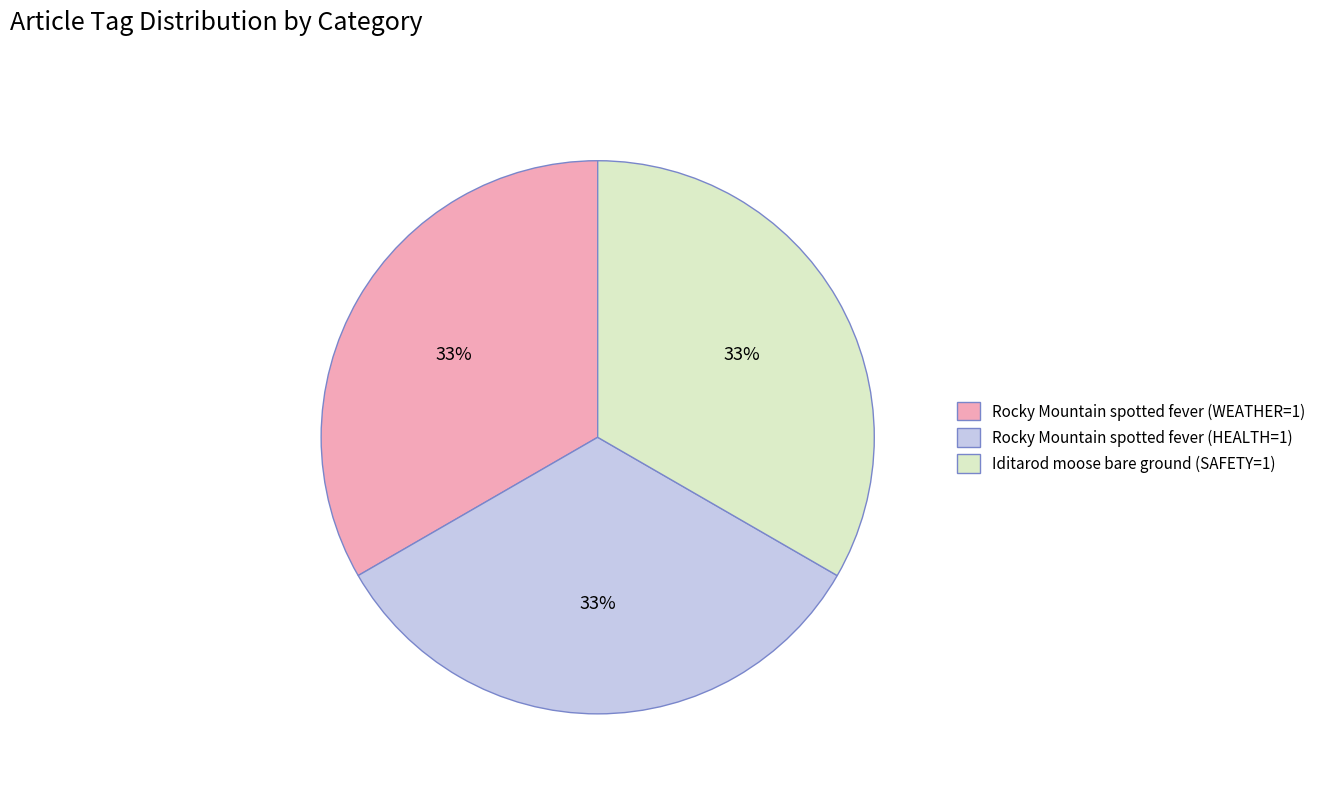

True or false: Iditarod moose bare ground (SAFETY=1) accounts for 47% of the total.

False